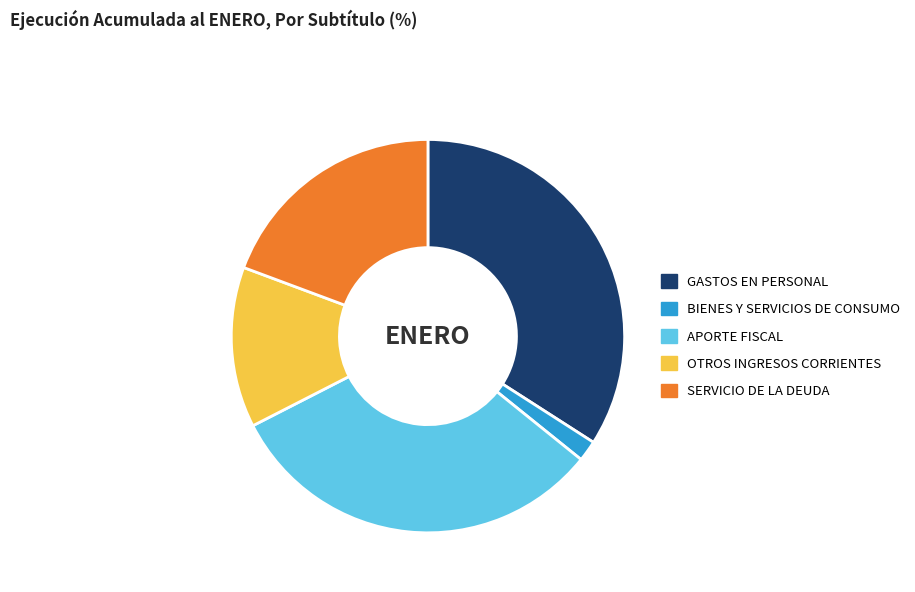

What is the ratio of the value at SERVICIO DE LA DEUDA to the value at OTROS INGRESOS CORRIENTES?

1.5